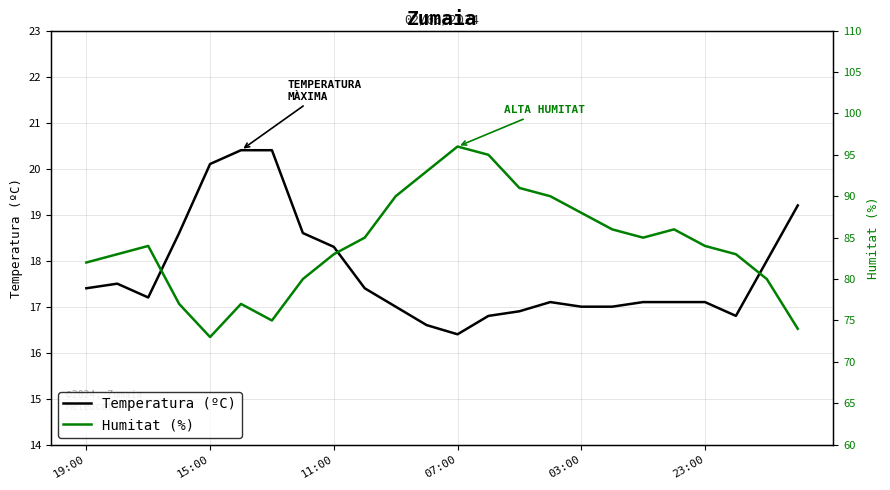

What is the smallest value displayed?

16.4